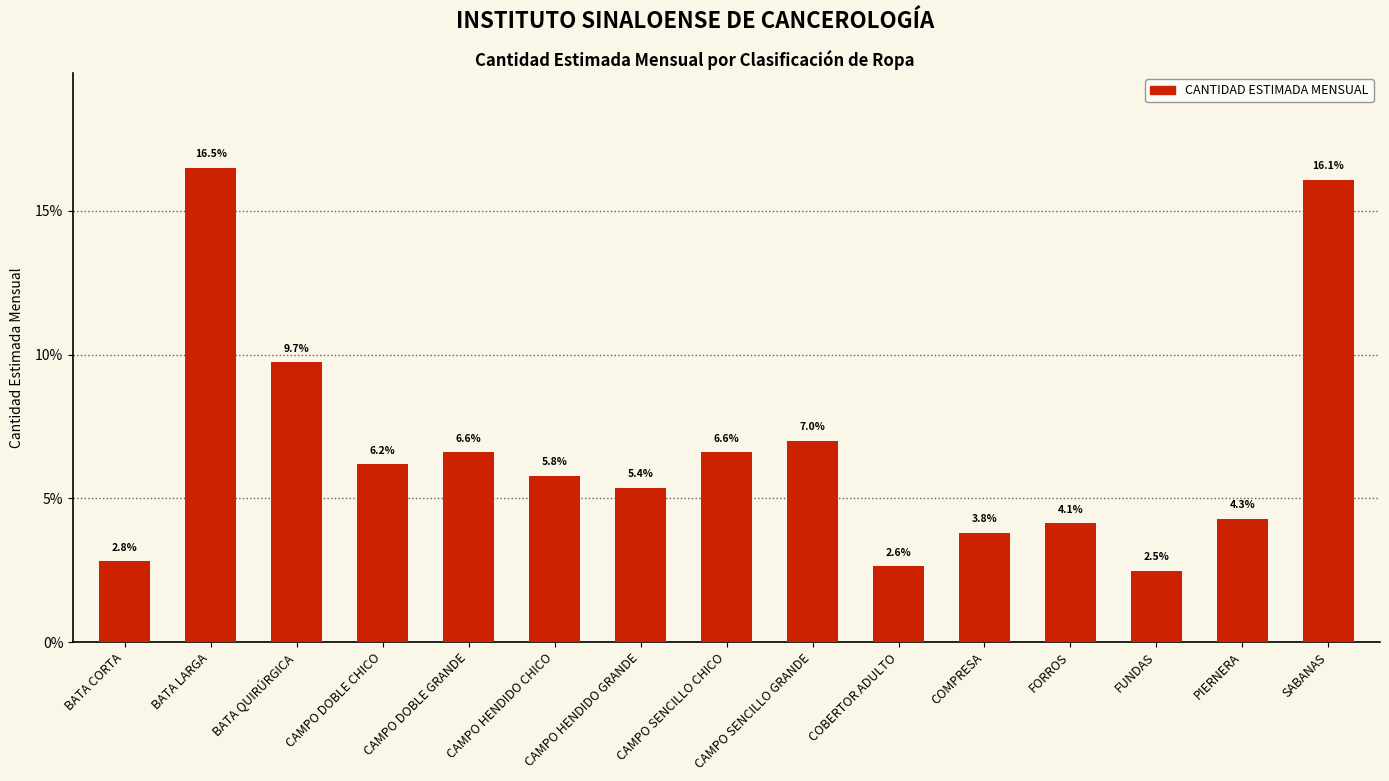

True or false: the data shows 2.6 at COBERTOR ADULTO.

True